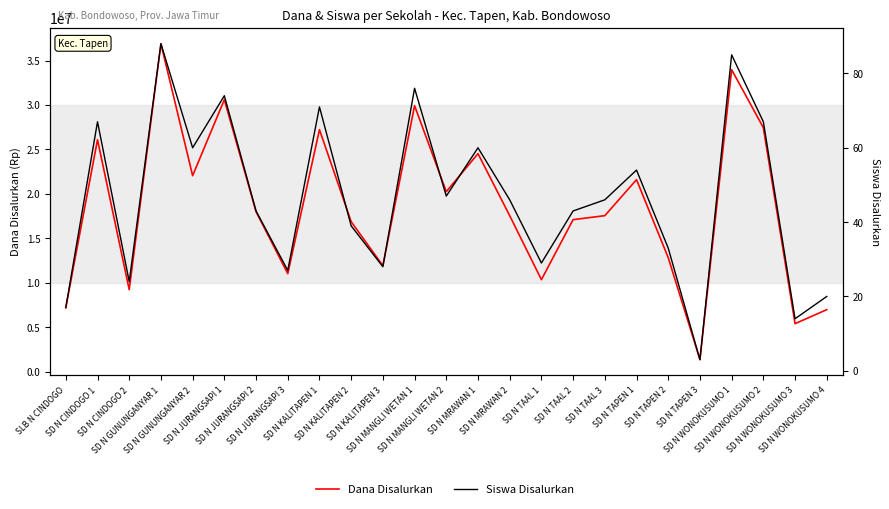

What is the minimum value shown in the chart?

3